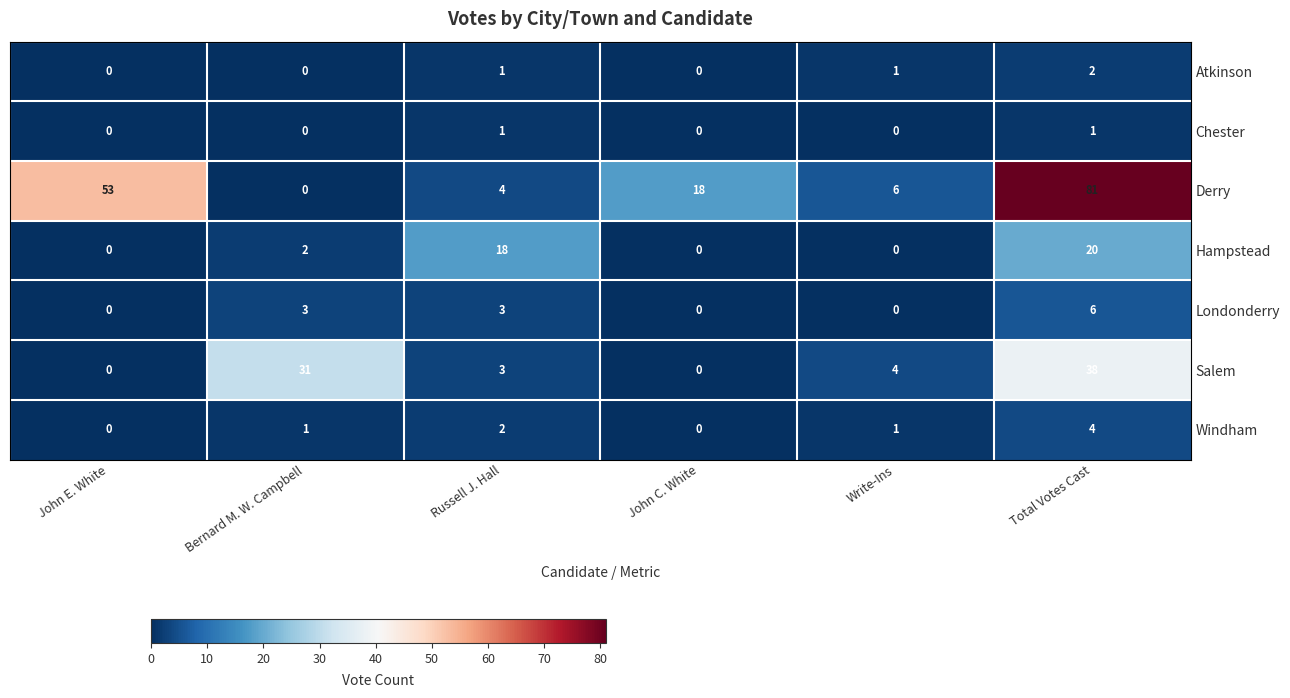

What is the sum of the Londonderry values at Total Votes Cast and John C. White?

6